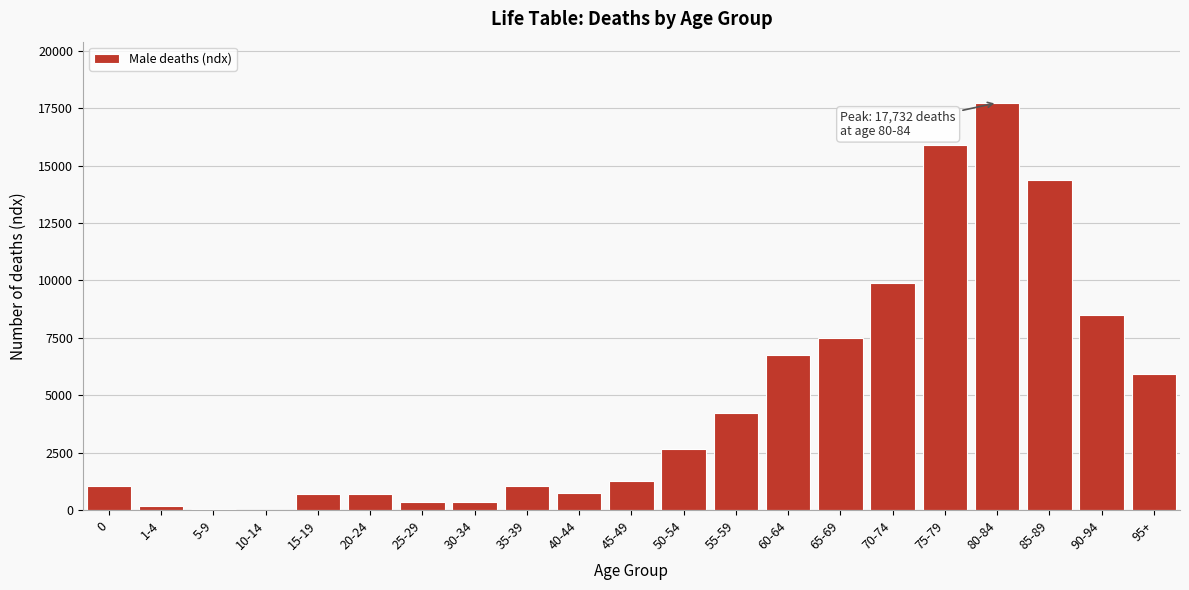

Where is the data nearest to the value 8874?

90-94